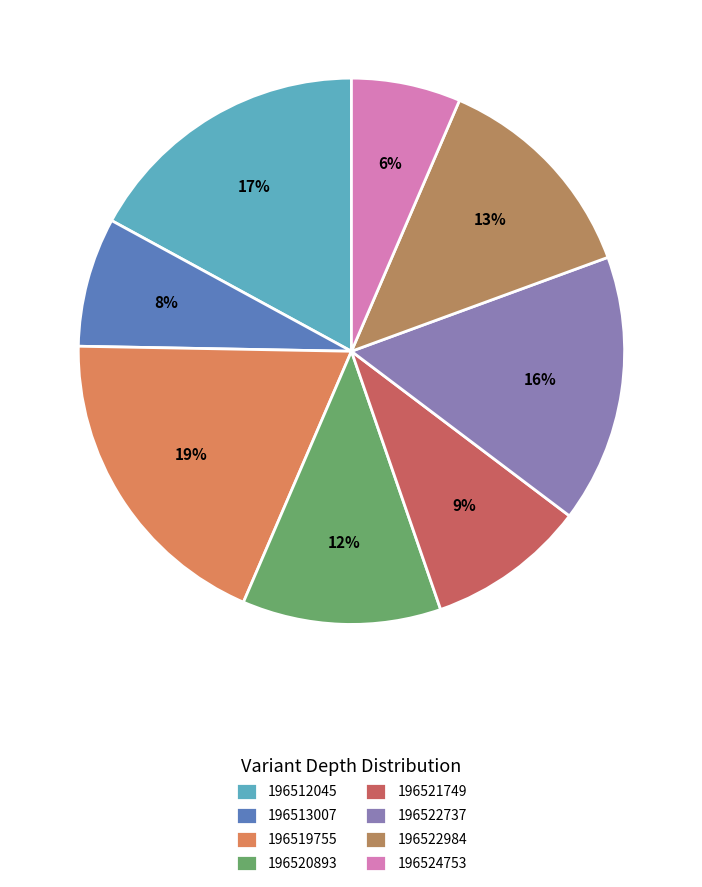

How many segments does this pie chart have?

8